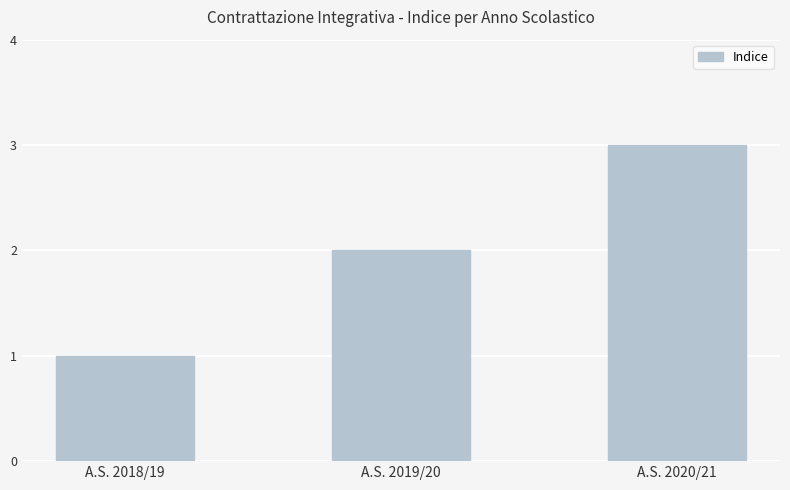

Are the bars grouped side by side (vs. stacked)?

No